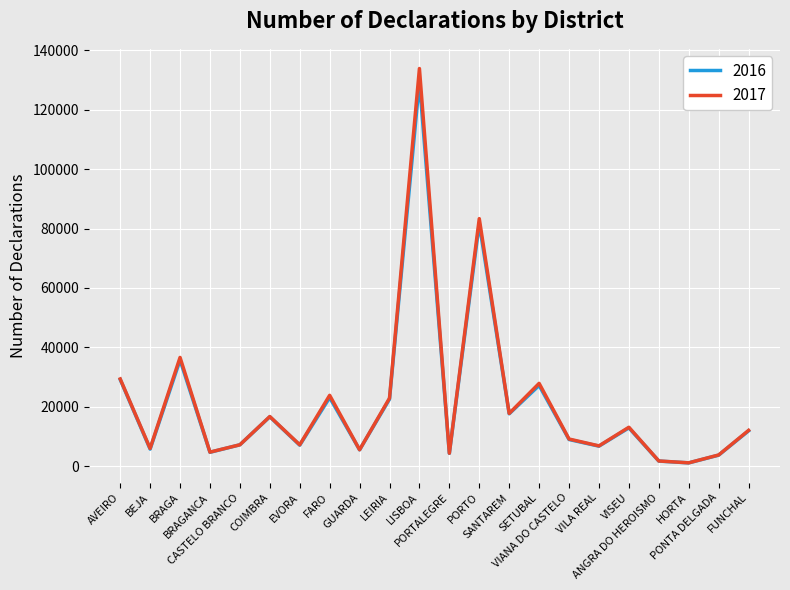

Where is 2016 nearest to the value 65319?

PORTO